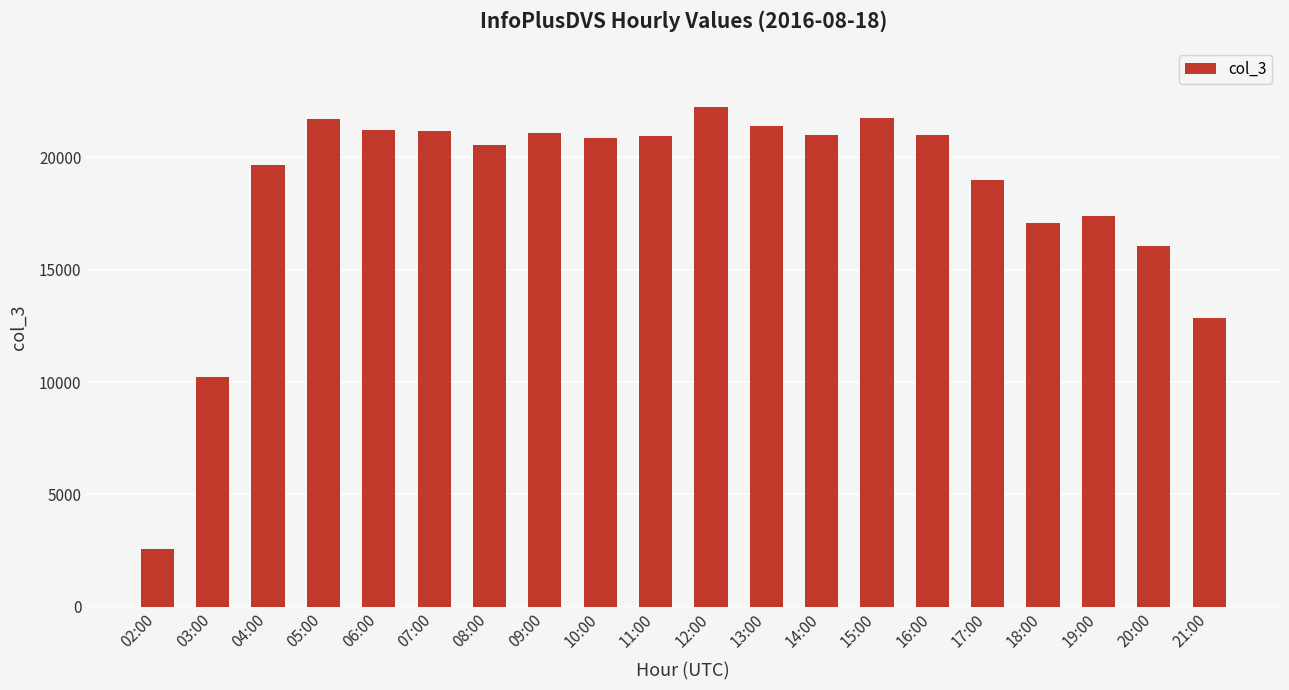

Is it true that the value at 02:00 is 952?

False